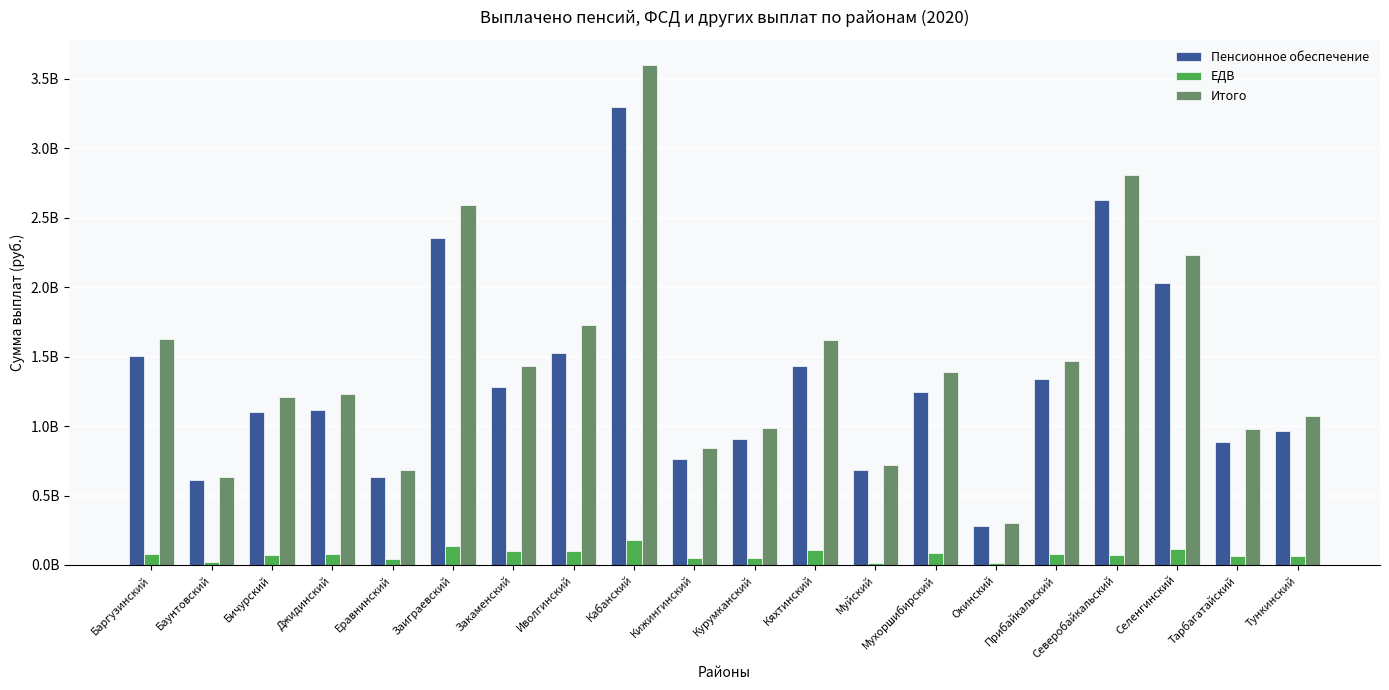

What are all the series names shown in the legend?

Пенсионное обеспечение, ЕДВ, Итого